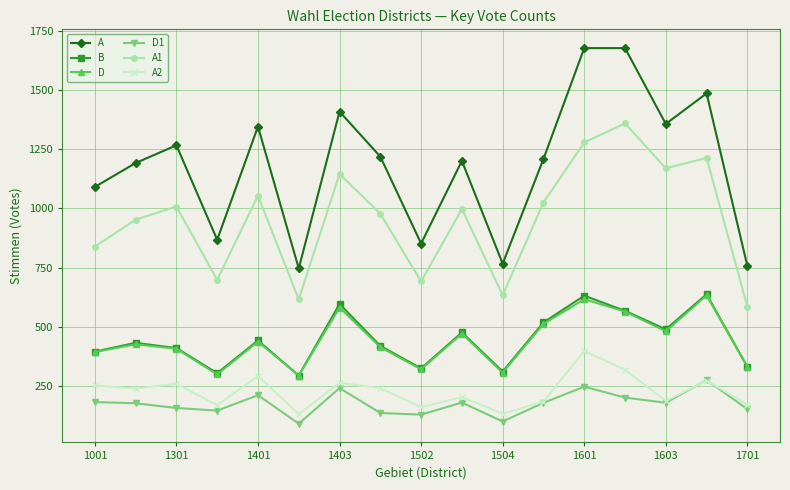

True or false: A2 has more than 2 interior local peaks.

True